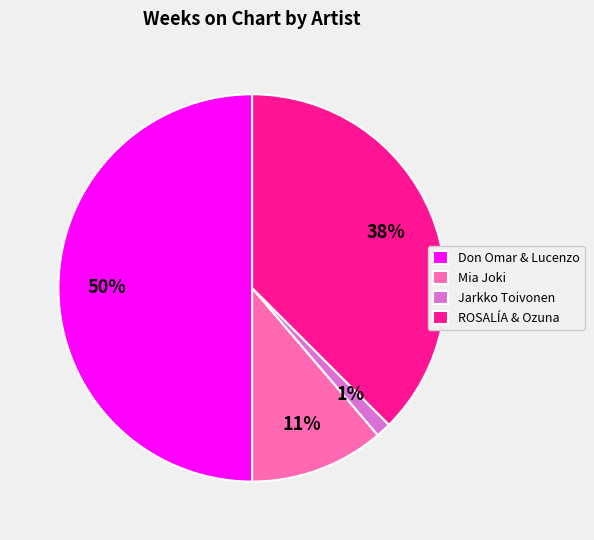

Is it true that Jarkko Toivonen is 1% of the pie?

True